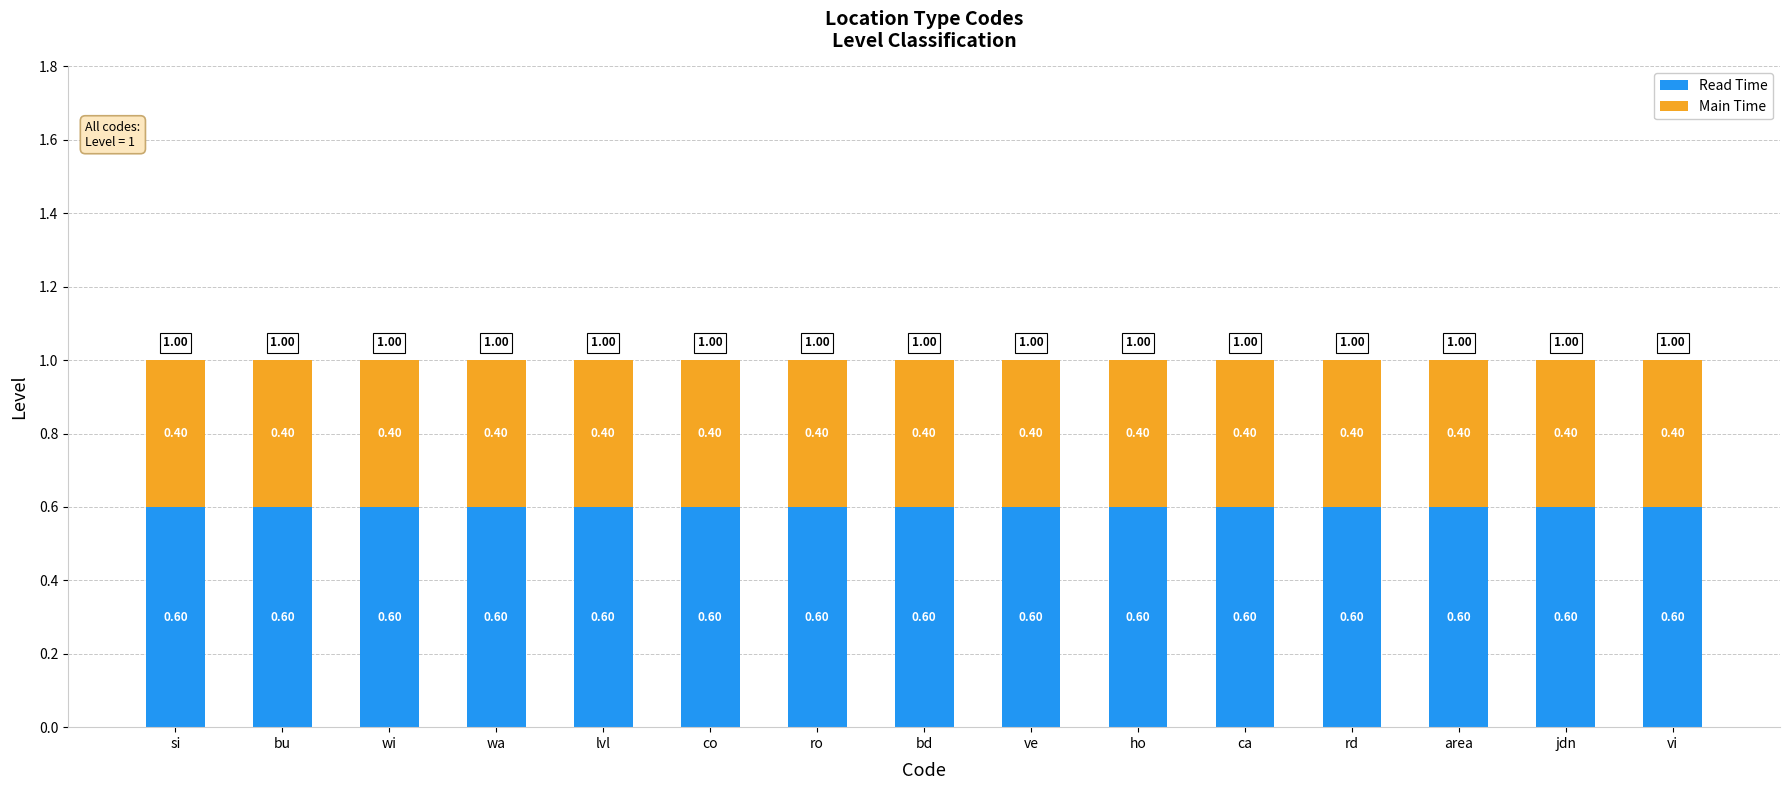

What is the total value across all series at co?

1.0